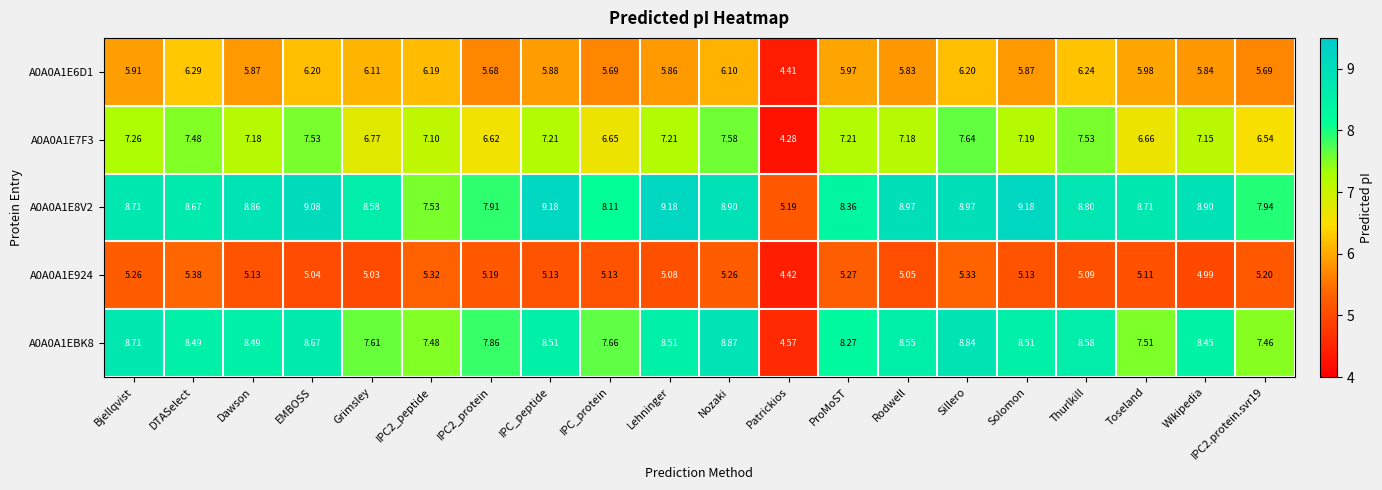

At which category is the sum across all series the highest?

Sillero